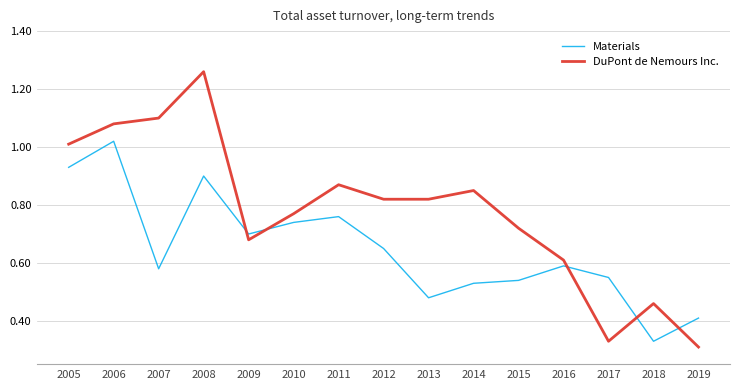

At which label is DuPont de Nemours Inc. closest to 0?

2019